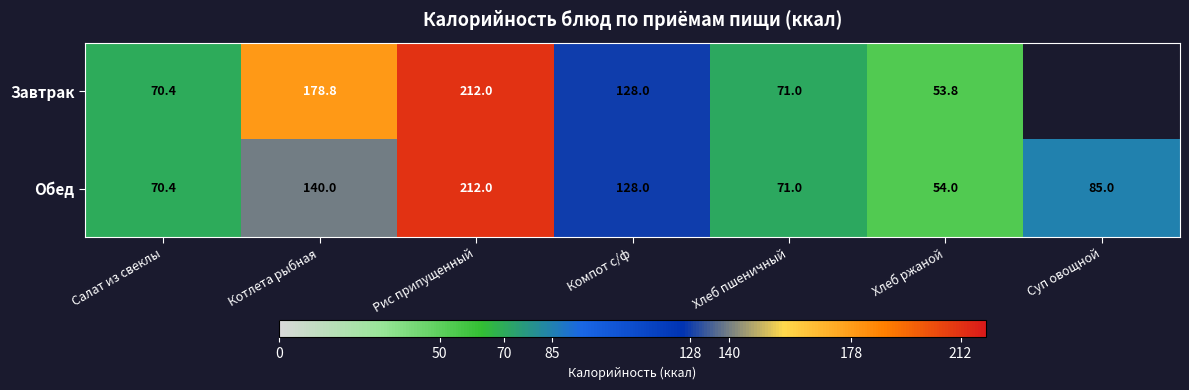

At which label is Обед closest to 133?

Компот с/ф